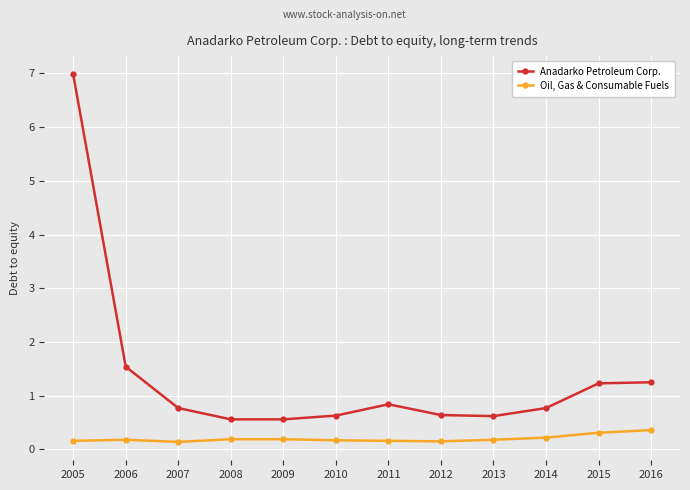

The value of Anadarko Petroleum Corp. at 2016 is 0.3. True or false?

False